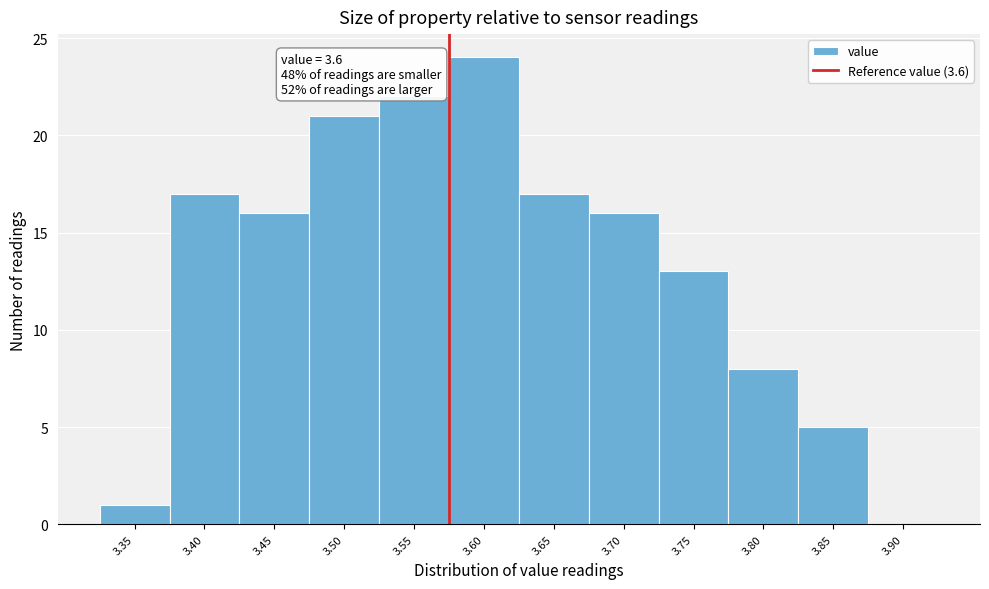

Reading right to left, transcribe all the data shown in this chart.

3.90=0	3.85=5	3.80=8	3.75=13	3.70=16	3.65=17	3.60=24	3.55=22	3.50=21	3.45=16	3.40=17	3.35=1